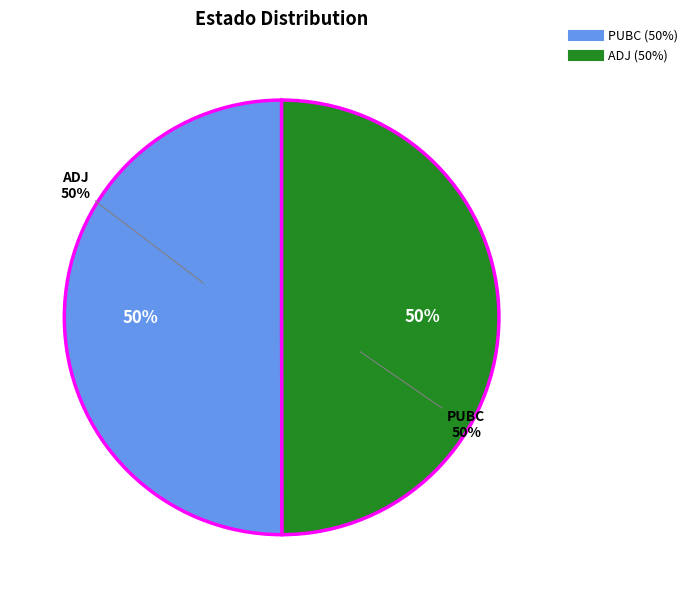

Does ADJ account for over 50% of the chart?

No